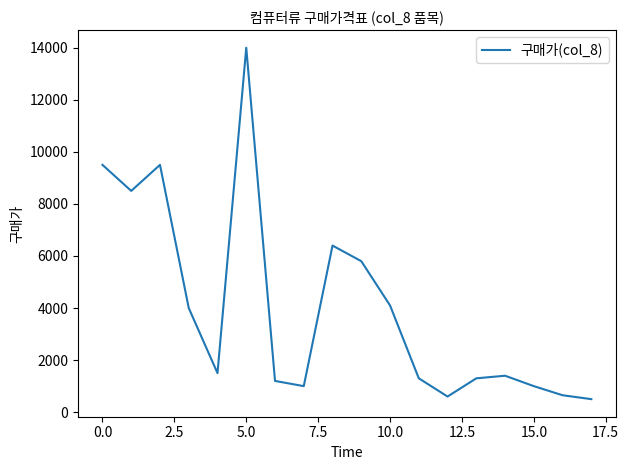

What is the difference between the maximum and minimum values?

13500